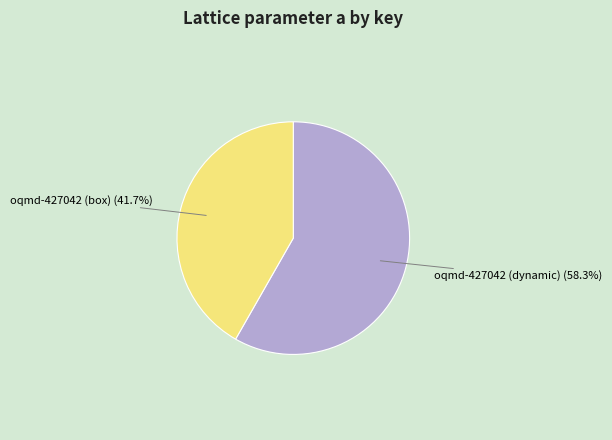

Is there any slice that represents more than half of the pie?

Yes